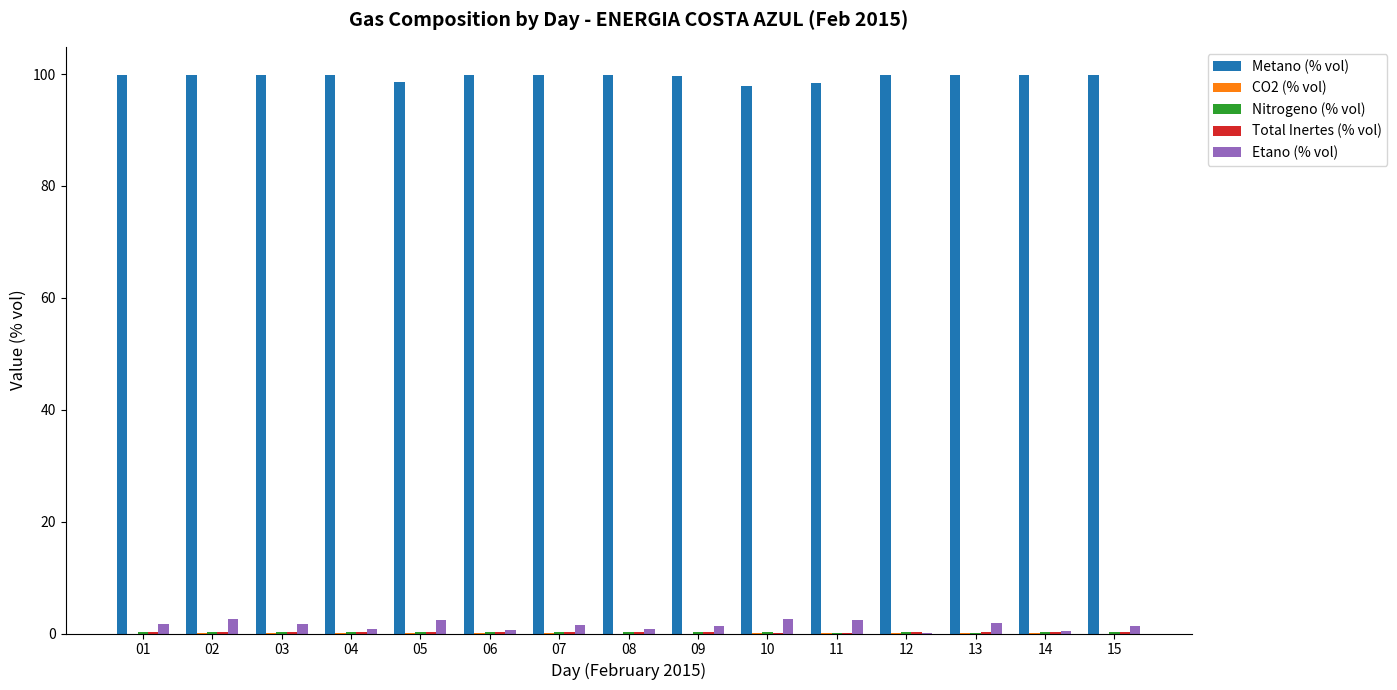

Is it true that Metano (% vol) equals 99.8 at 07?

True